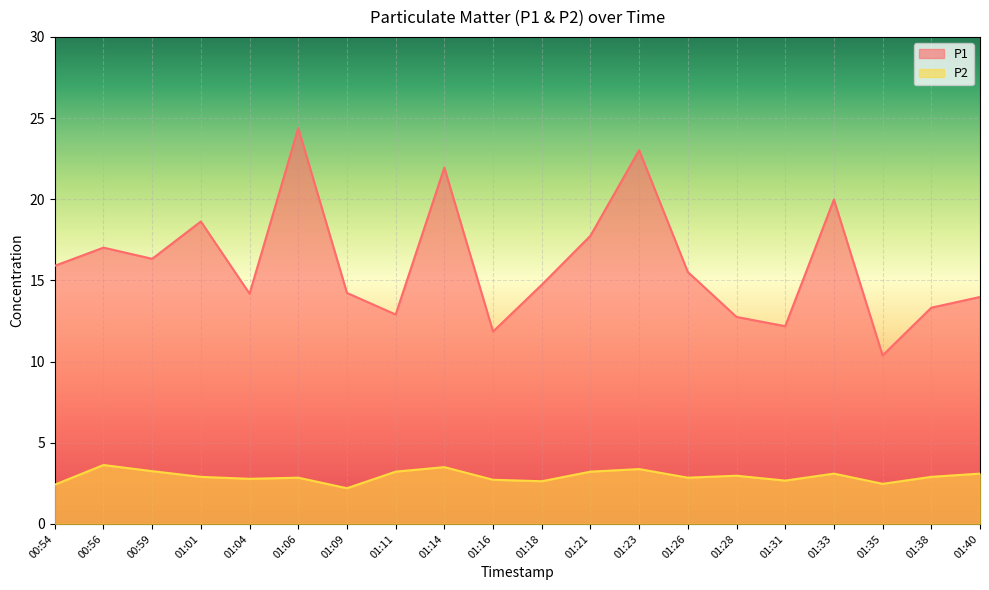

At which category does P2 reach its first local peak?

00:56